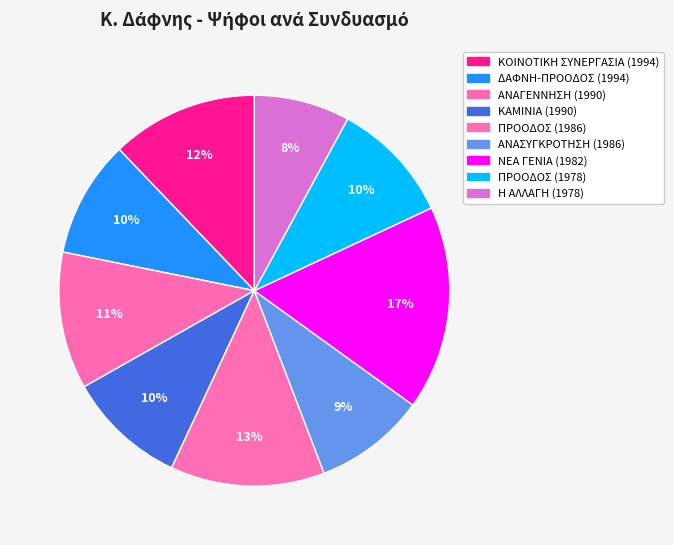

The ΚΟΙΝΟΤΙΚΗ ΣΥΝΕΡΓΑΣΙΑ (1994) slice represents 22% of the pie. True or false?

False